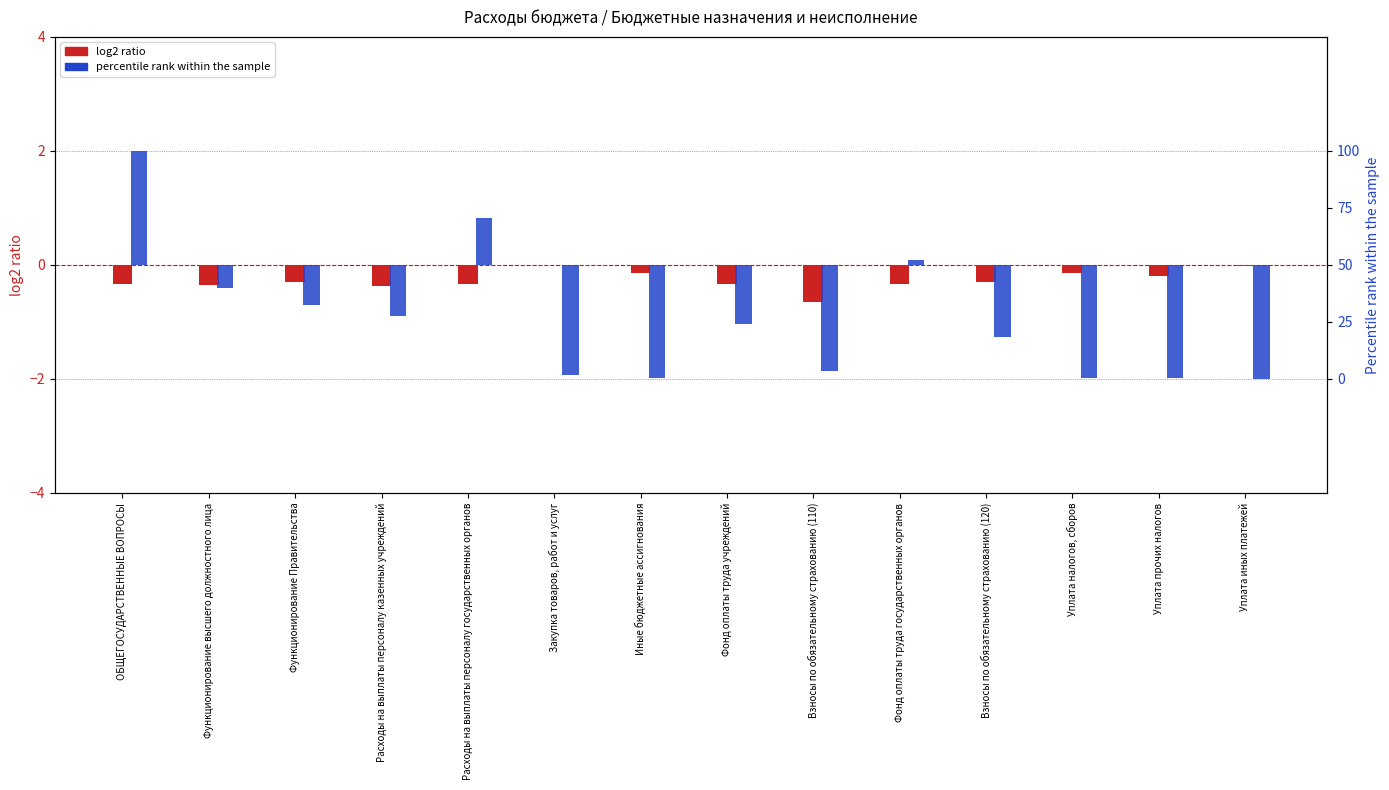

Which series has the largest range (max minus min)?

percentile rank within the sample